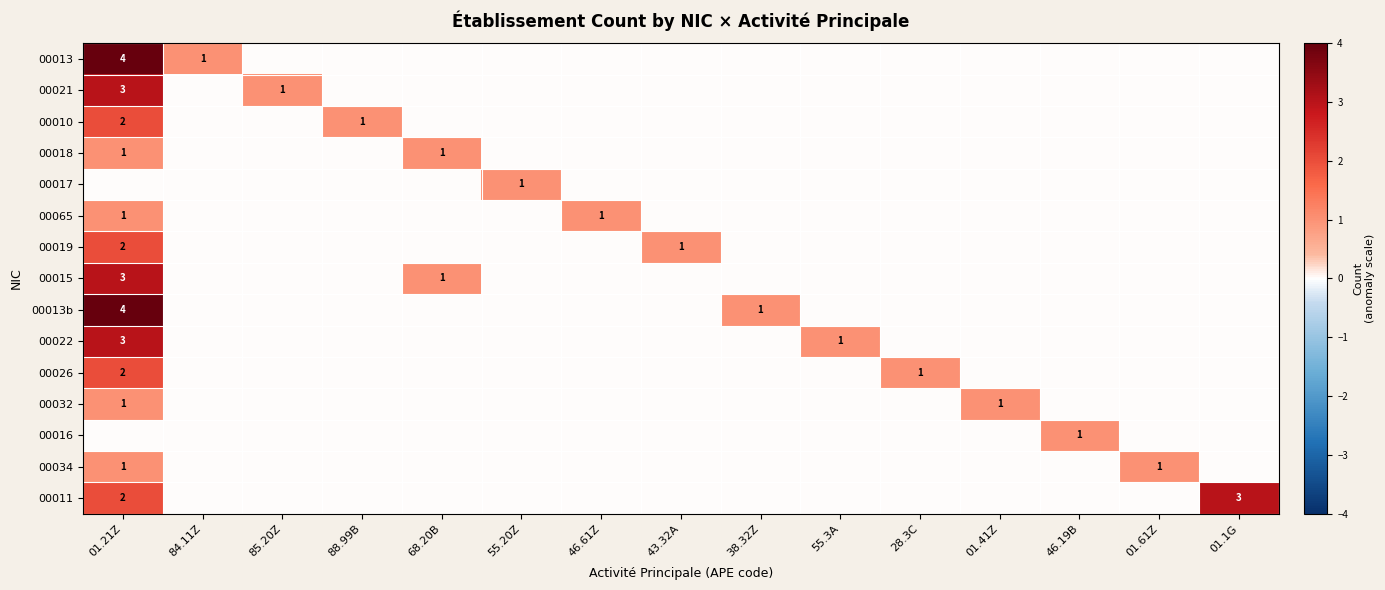

The value of 00015 at 68.20B is 1. True or false?

True